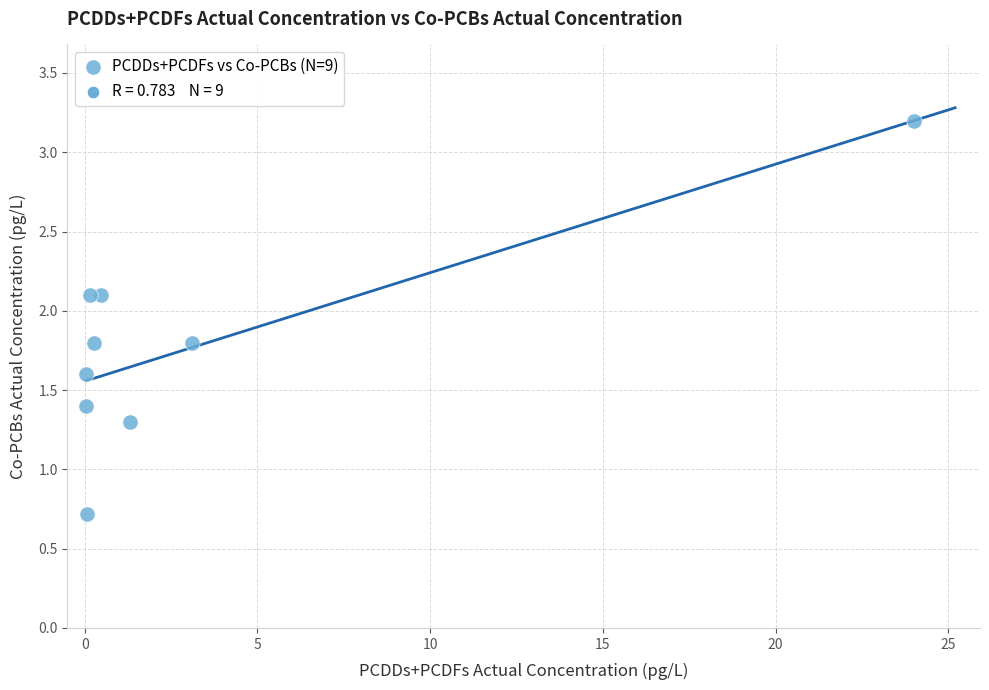

What is the average Y value?

1.8